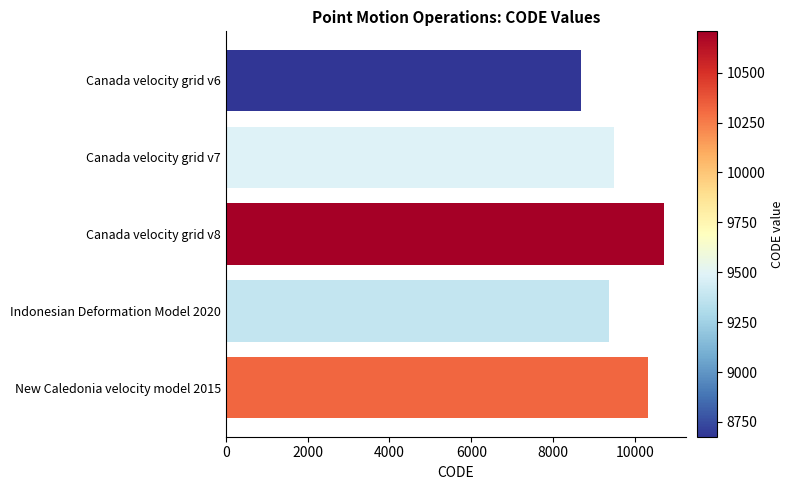

Reading top to bottom, extract all data points from this chart.

8676	9483	10707	9375	10323